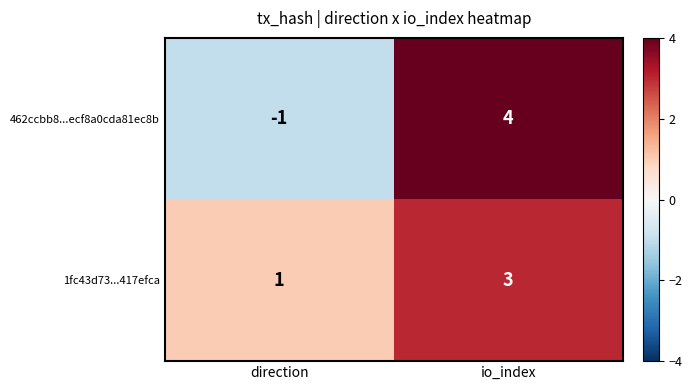

What is the sum of the 462ccbb8...ecf8a0cda81ec8b values at direction and io_index?

3